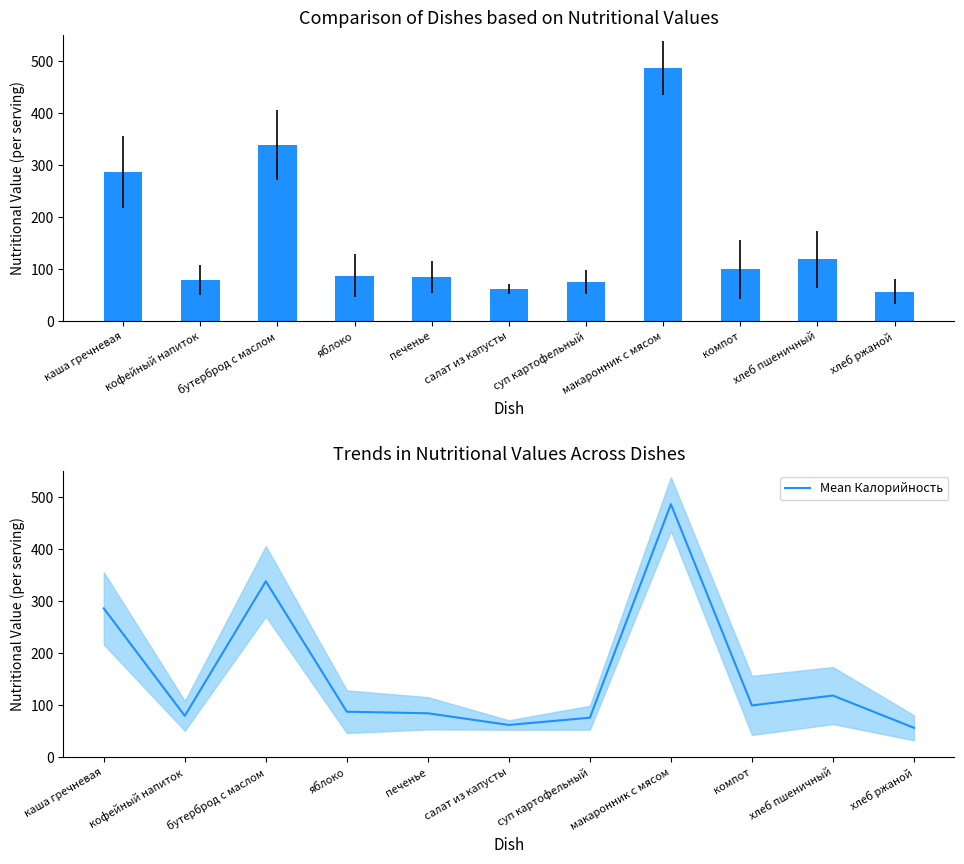

How many values in the Калорийность series exceed 86?

6